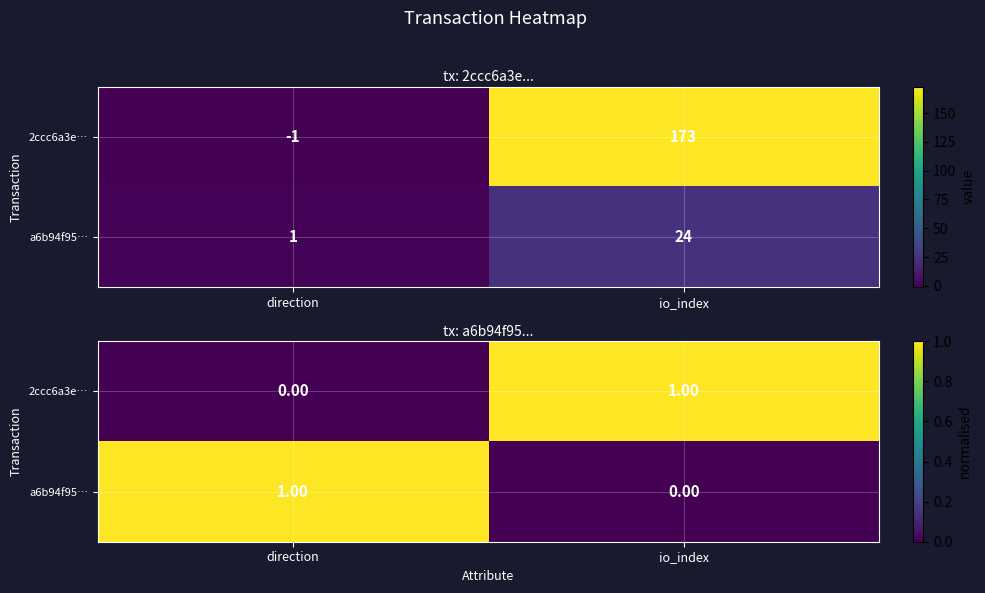

True or false: a6b94f95… has a value of 0.0 at io_index.

True